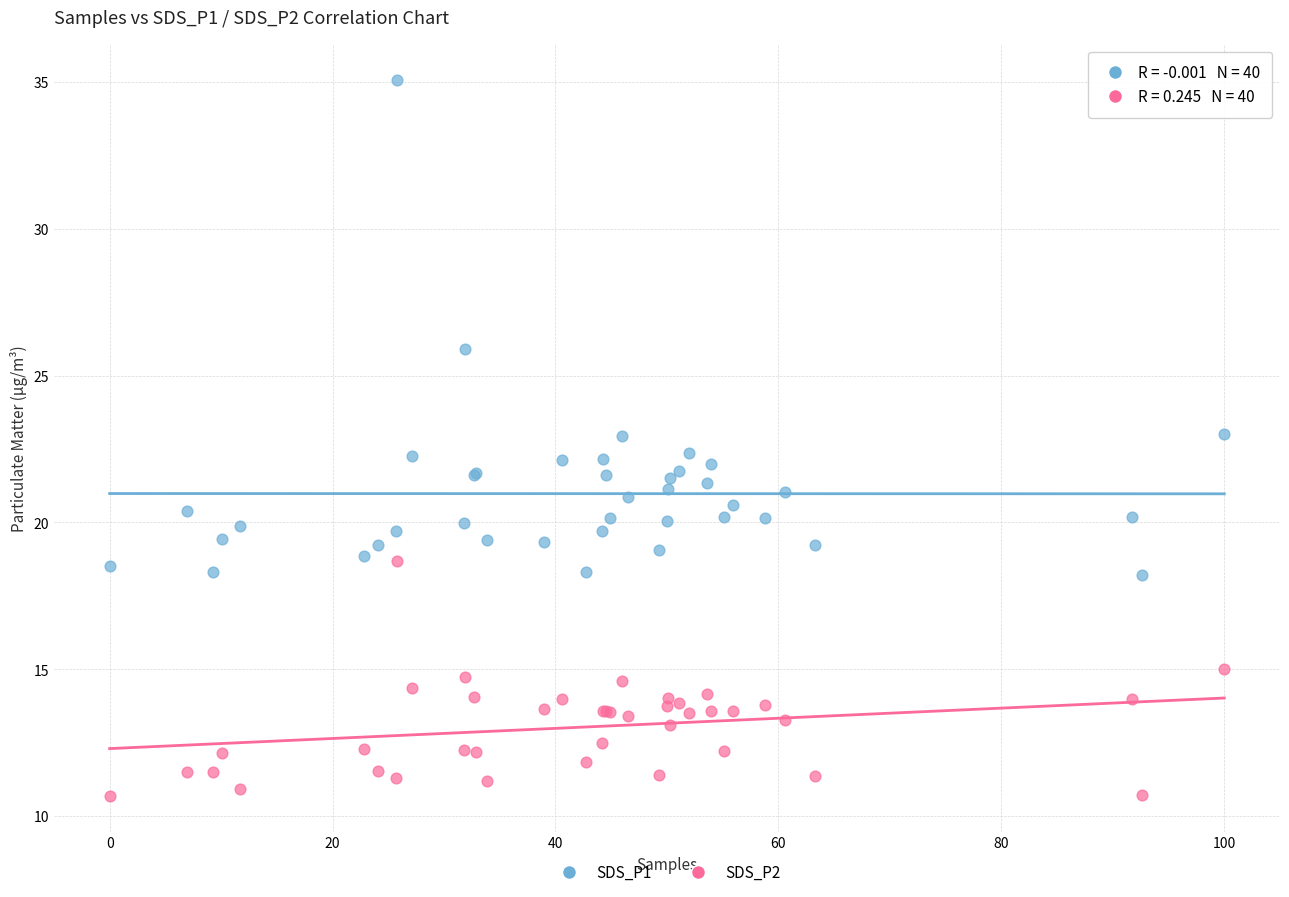

What are all the series names shown in the legend?

SDS_P1, SDS_P2